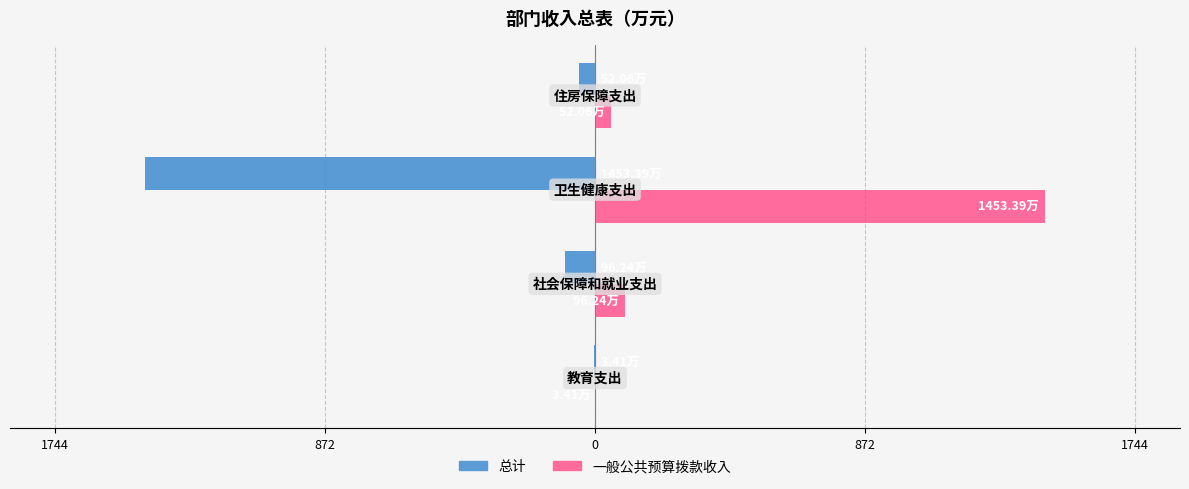

What are all the series names shown in the legend?

总计, 一般公共预算拨款收入